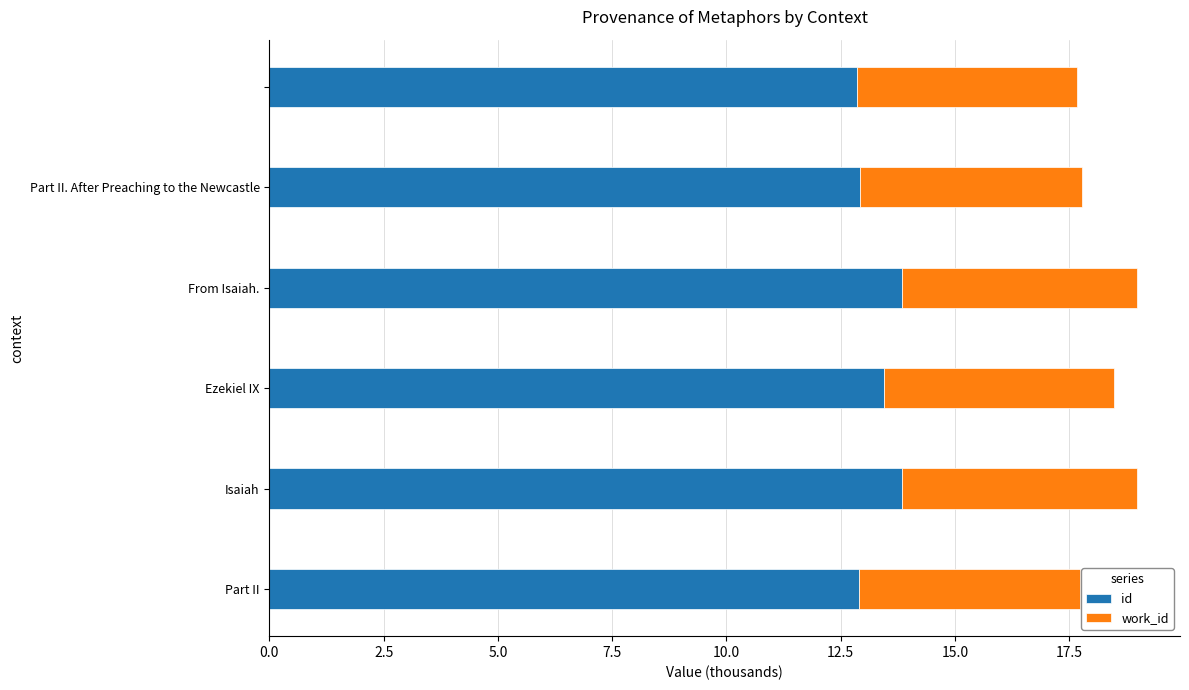

What is the difference between the maximum and minimum values in the id series?

1.0